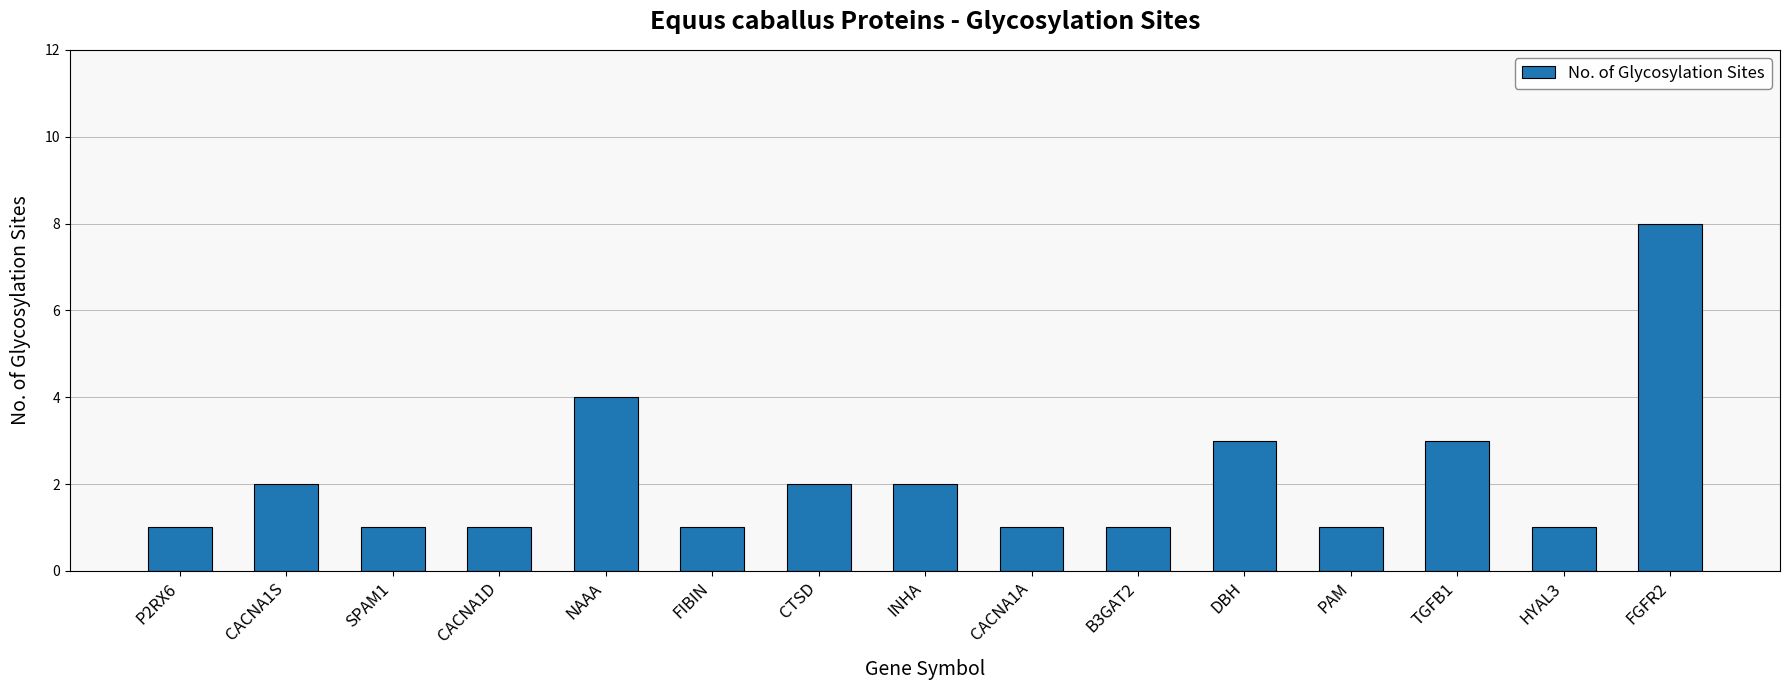

What is the value of the 8th bar from the left?

2